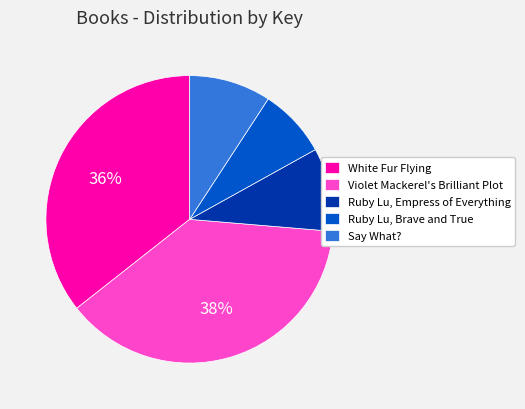

Do Say What? and Ruby Lu, Brave and True together represent more than half of the pie?

No